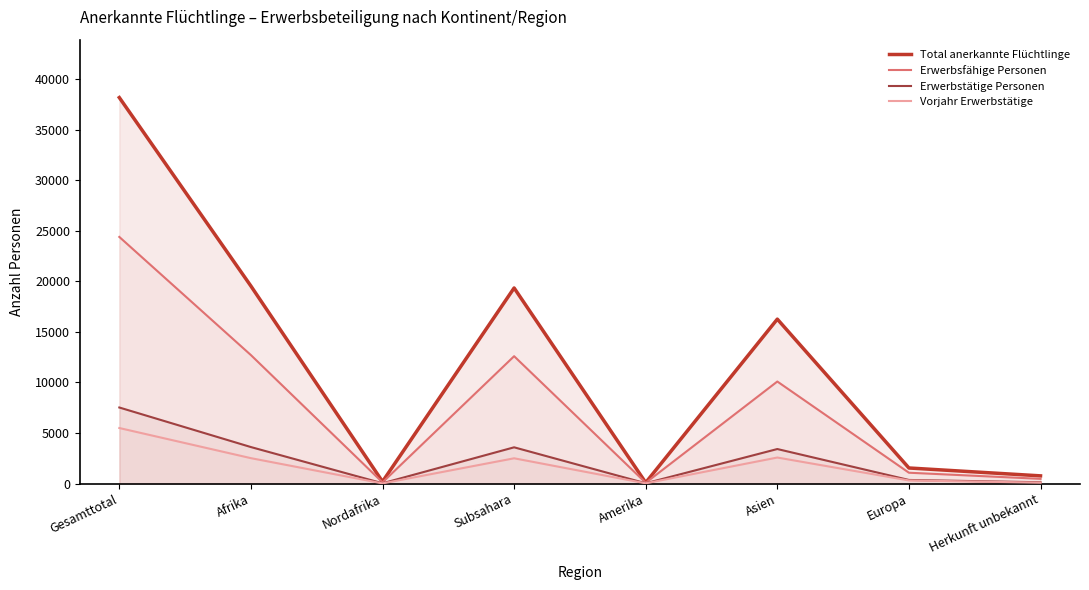

What is the difference between the second highest and second lowest values in the Total anerkannte Flüchtlinge series?

19347